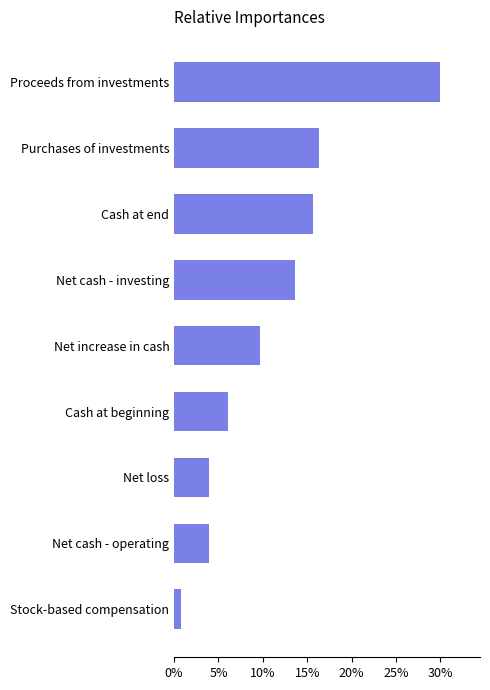

Reading bottom to top, extract all data points from this chart.

Stock-based compensation=0.8	Net cash - operating=4.0	Net loss=4.0	Cash at beginning=6.0	Net increase in cash=9.7	Net cash - investing=13.6	Cash at end=15.7	Purchases of investments=16.3	Proceeds from investments=30.0